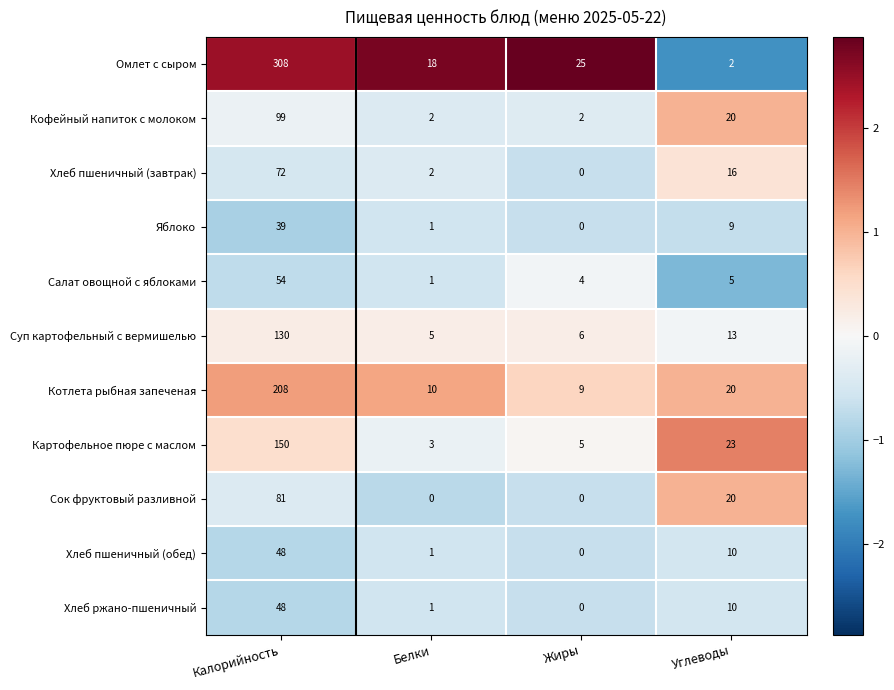

At which label does Салат овощной с яблоками first exceed 5?

Калорийность